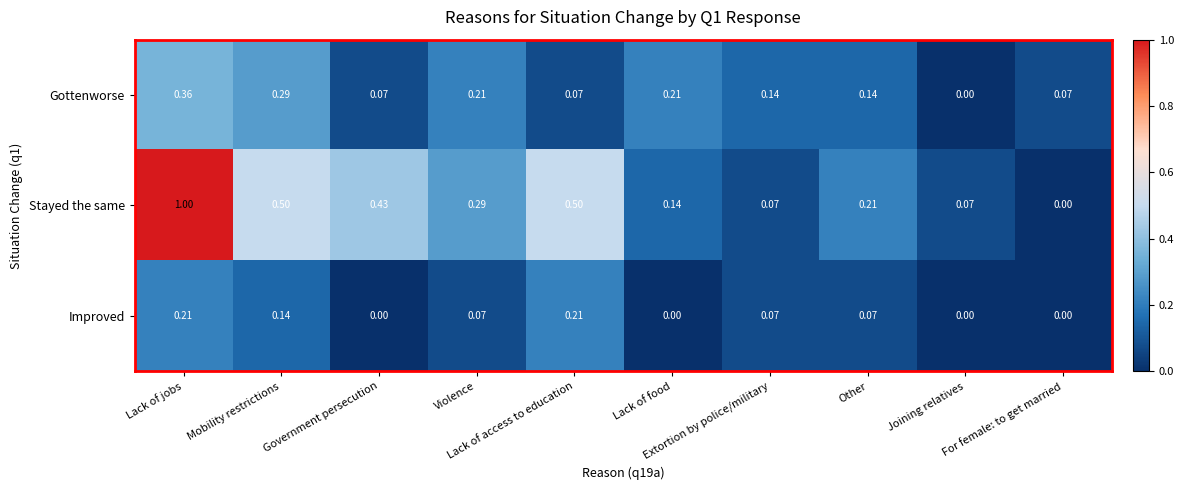

List the series in order of their overall mean, lowest first.

Improved, Gottenworse, Stayed the same